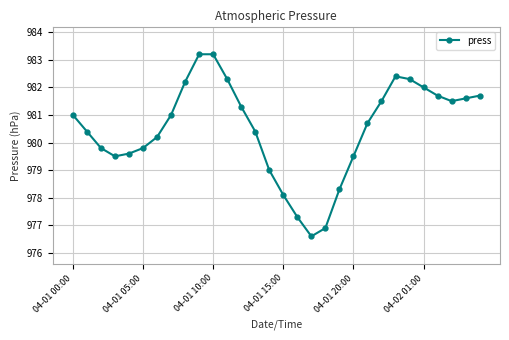

What is the minimum value shown in the chart?

976.6